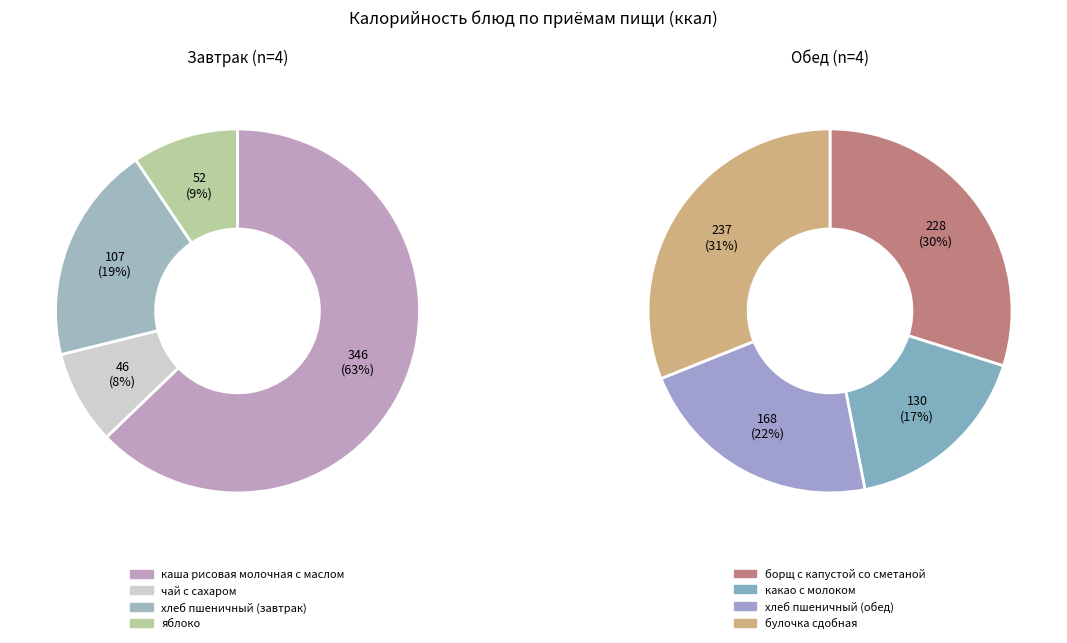

How many slices are in this pie chart?

8